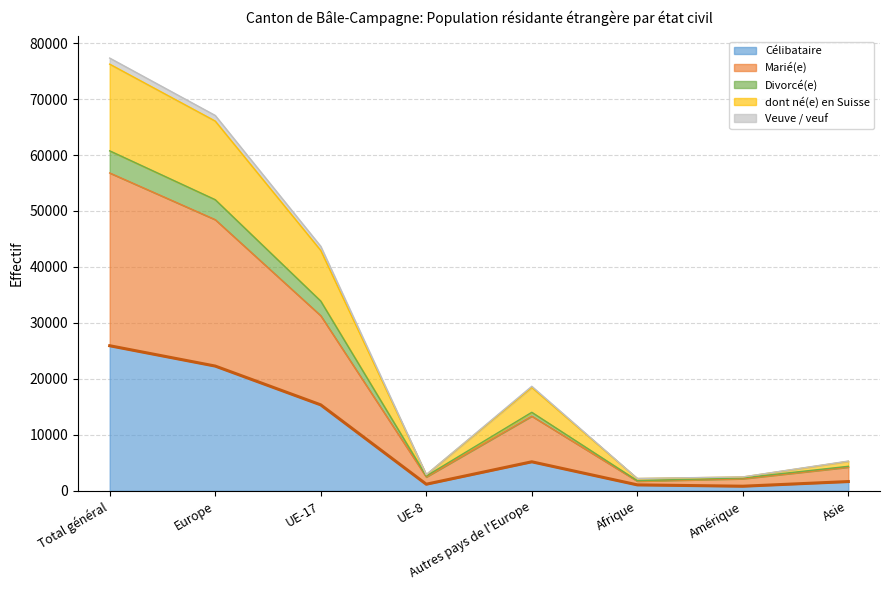

What is the sum of all Célibataire values?

73495